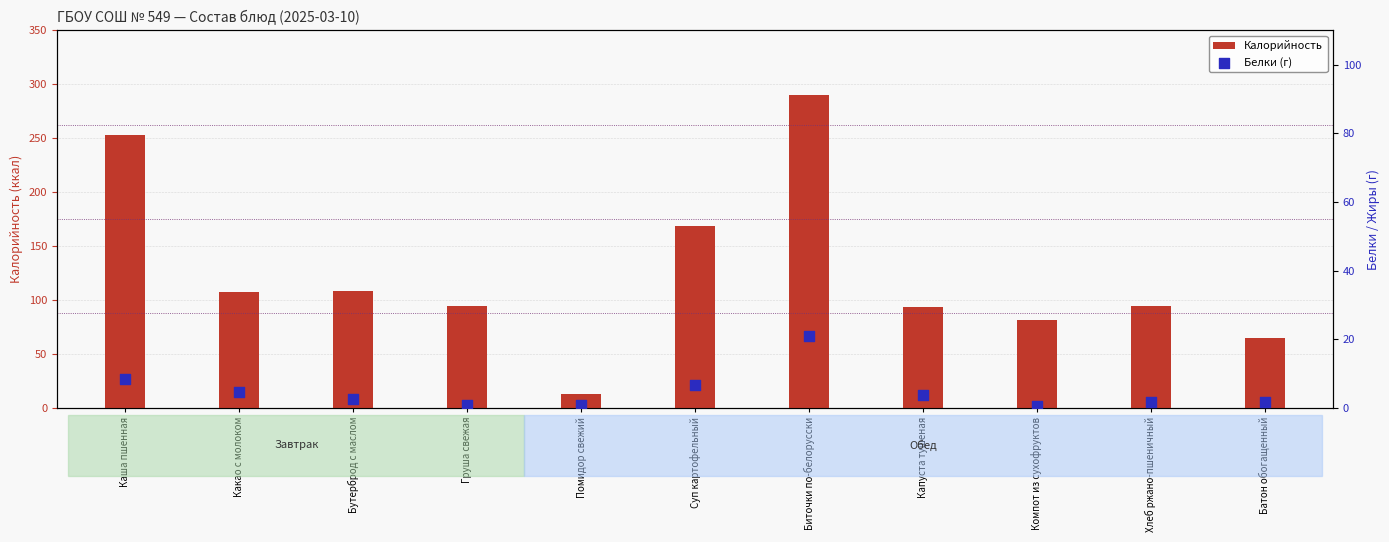

Which series has the largest Y range (max minus min)?

Калорийность